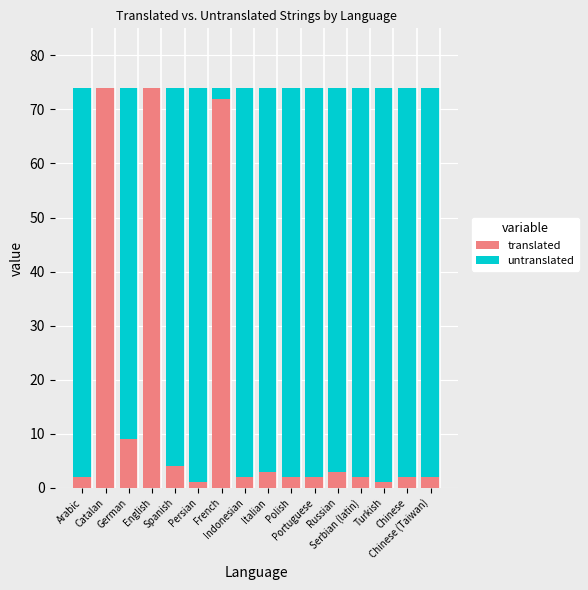

Does the chart contain stacked bars?

Yes